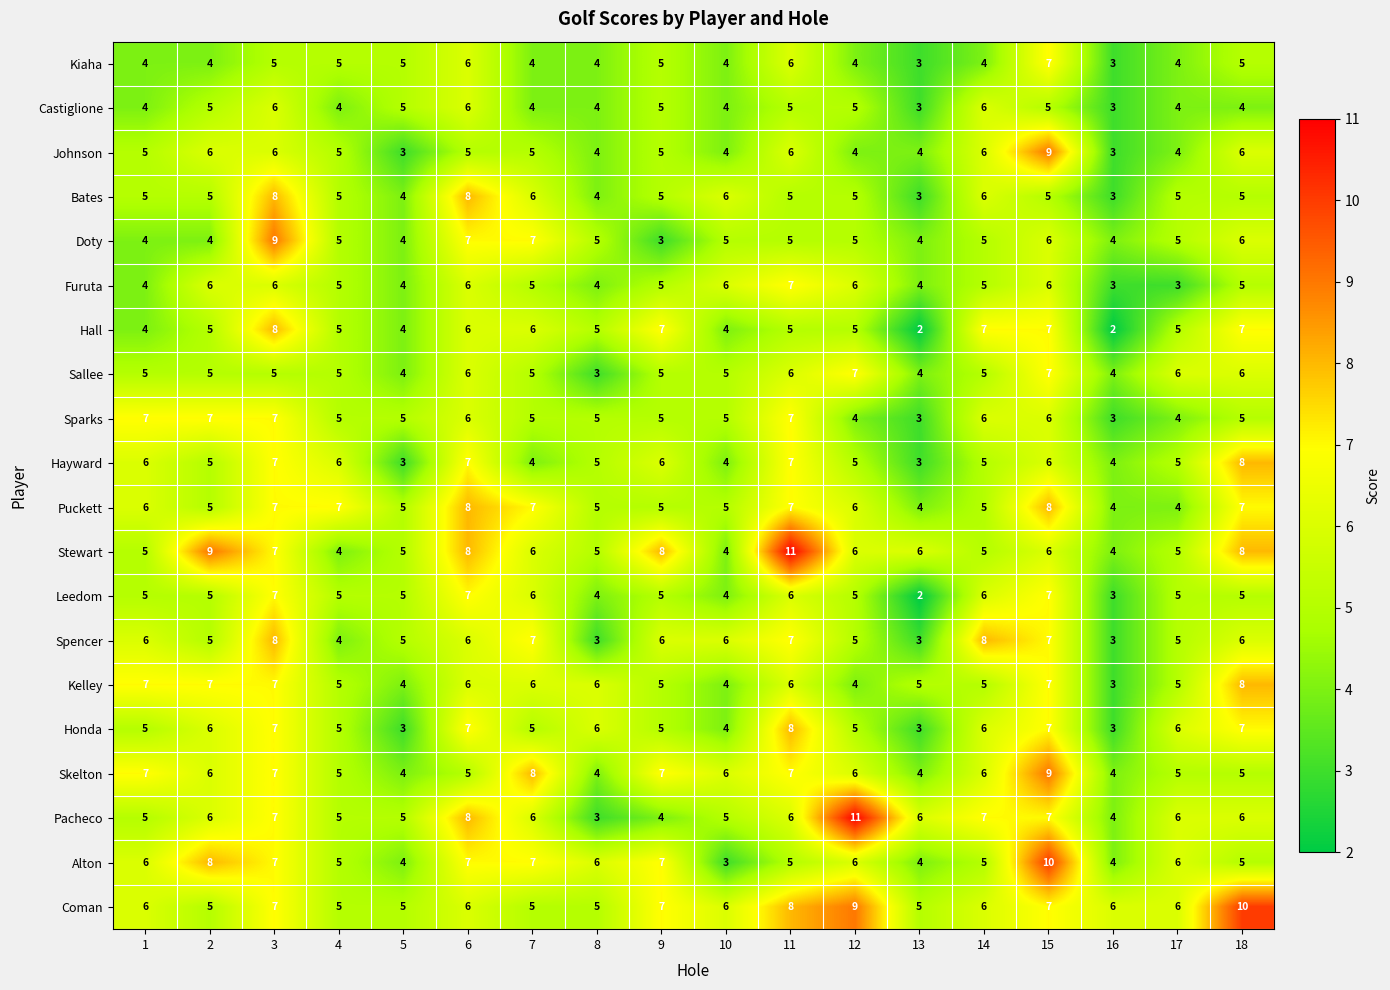

Which category has the highest value in the Kelley series?

18